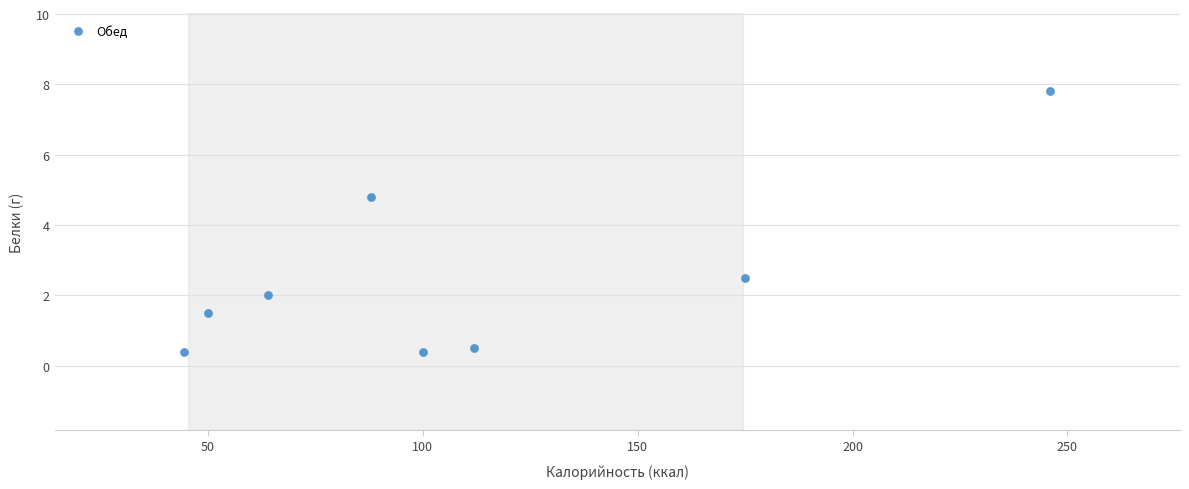

What Y value in the scatter plot is closest to 4?

4.8